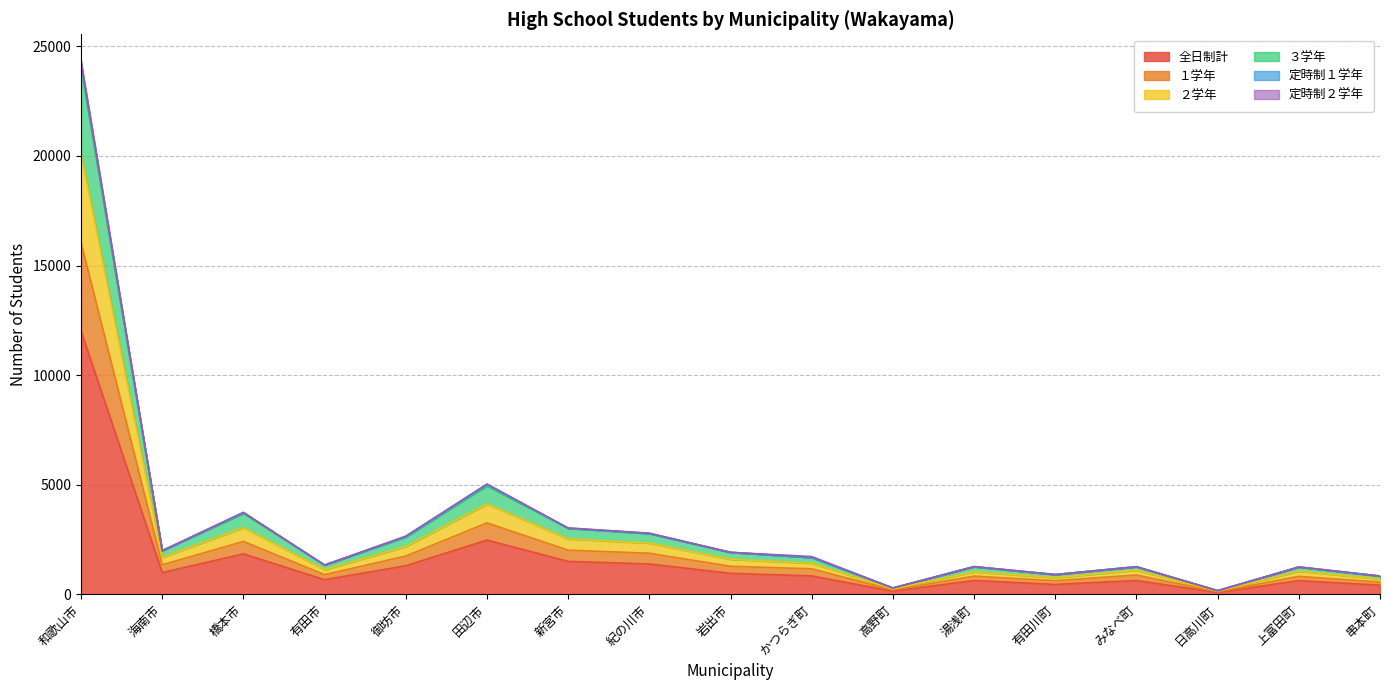

At which category is the sum across all series the highest?

和歌山市